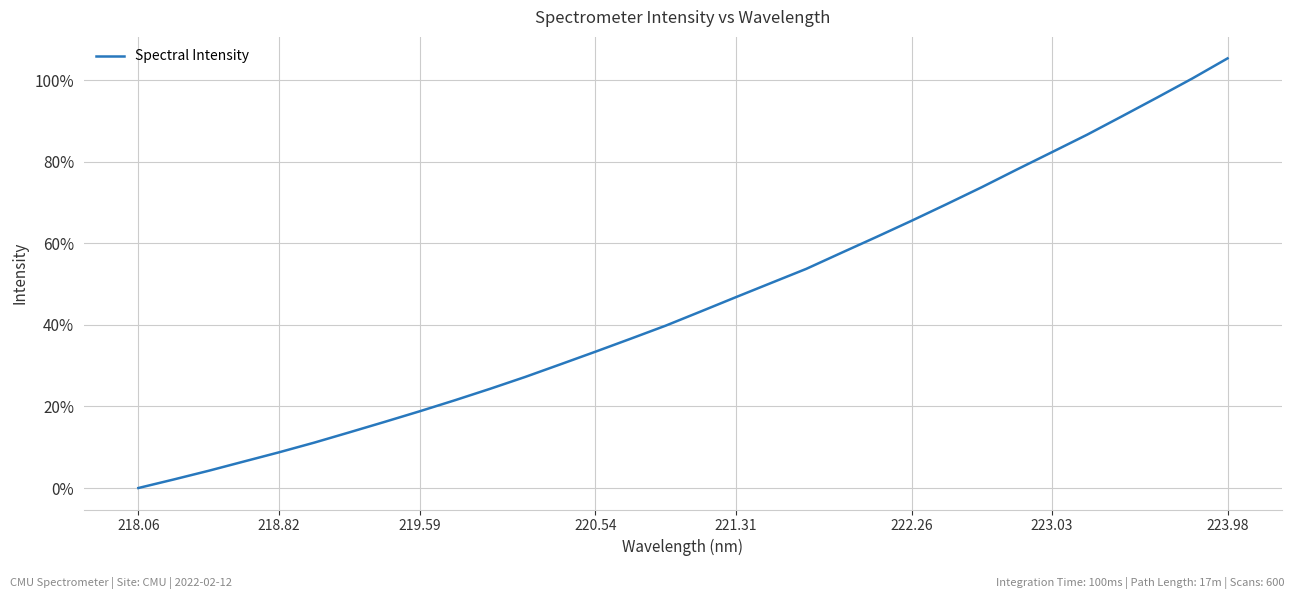

What is the maximum value shown in the chart?

105.4